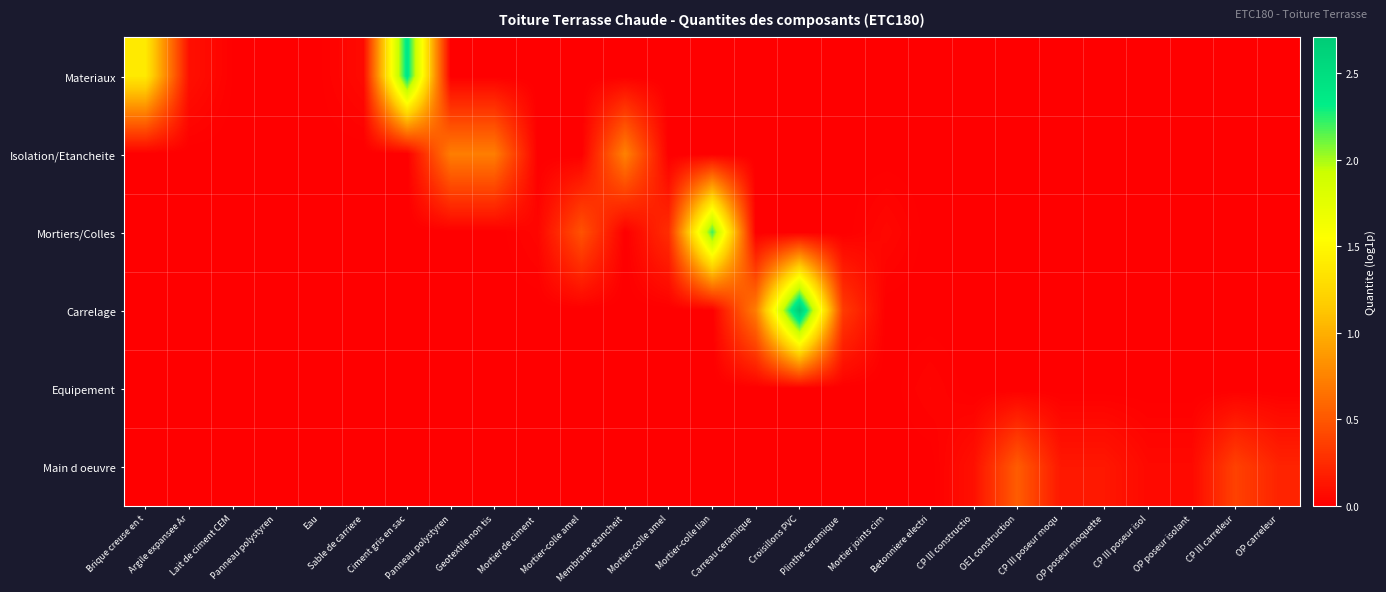

At how many categories does at least one series exceed 2?

3